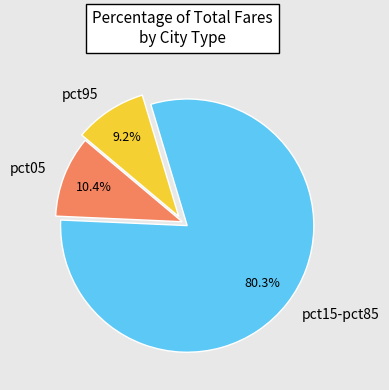

How many segments does this pie chart have?

3